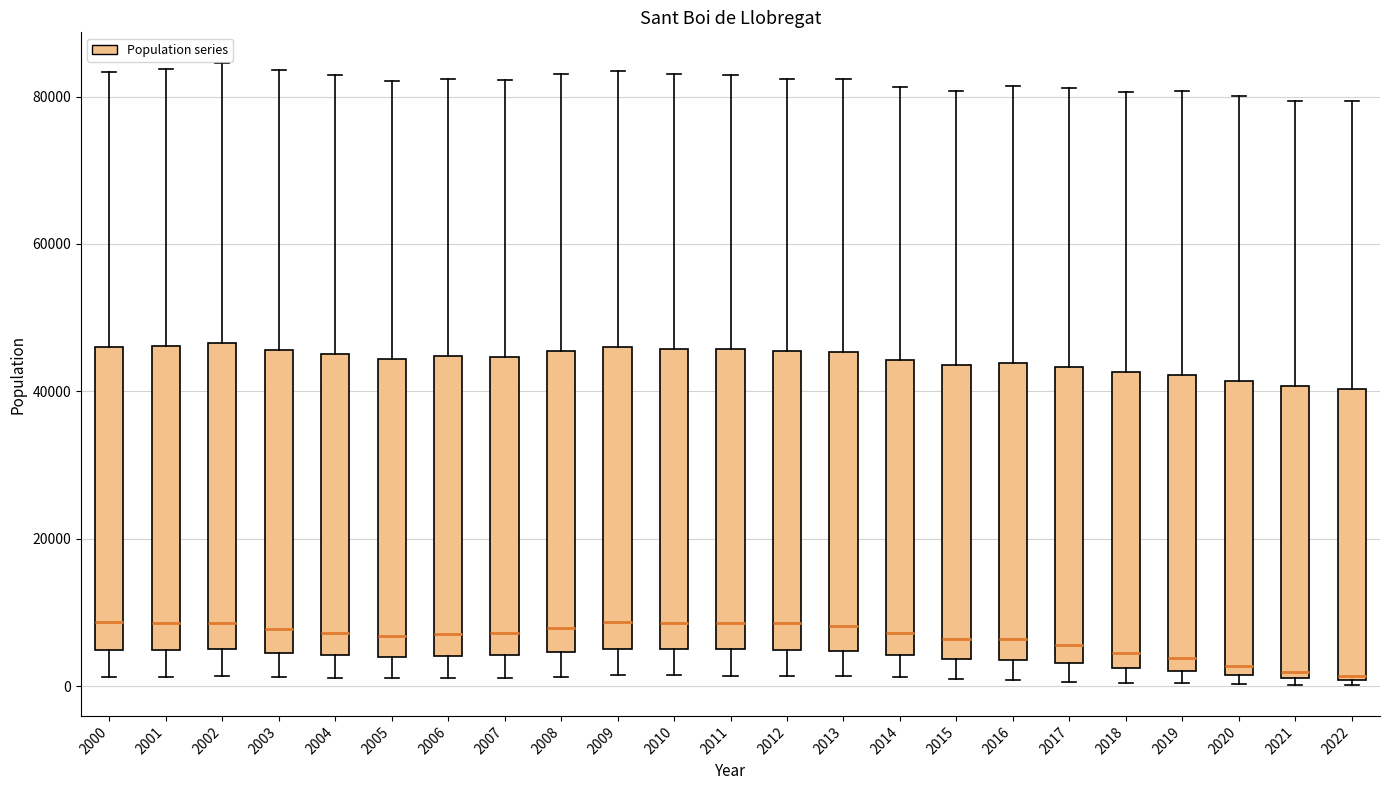

Where does the upper whisker of the box at x = 2014 end on the y-axis? The values are not printed on the chart, so give them approximately, as read against the axis.

82000